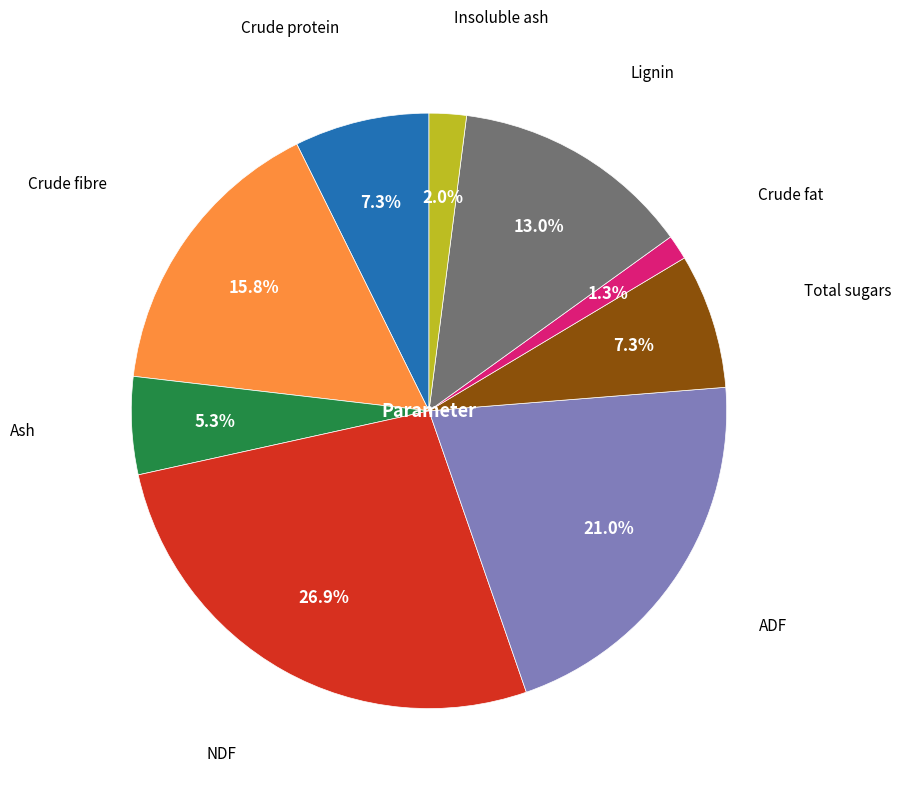

Is there any slice that represents more than half of the pie?

No